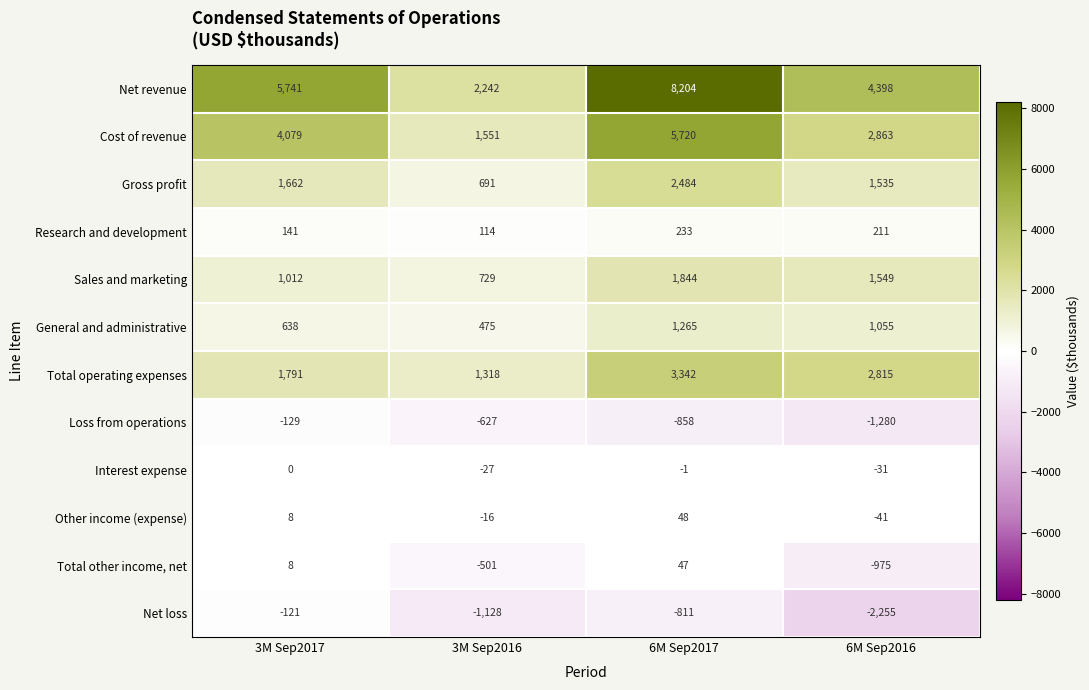

Is it true that Total other income, net equals 47 at 6M Sep2017?

True